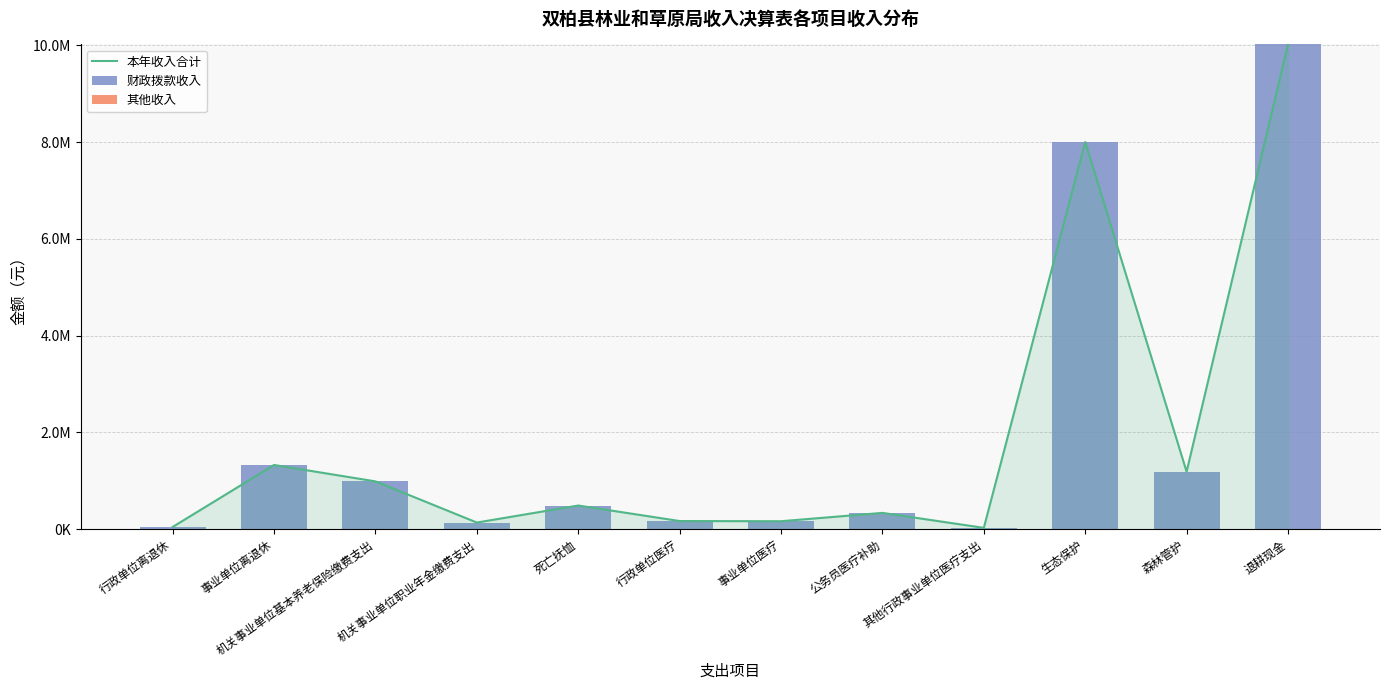

The 其他收入 series shows 0.0 at 事业单位医疗. True or false?

True